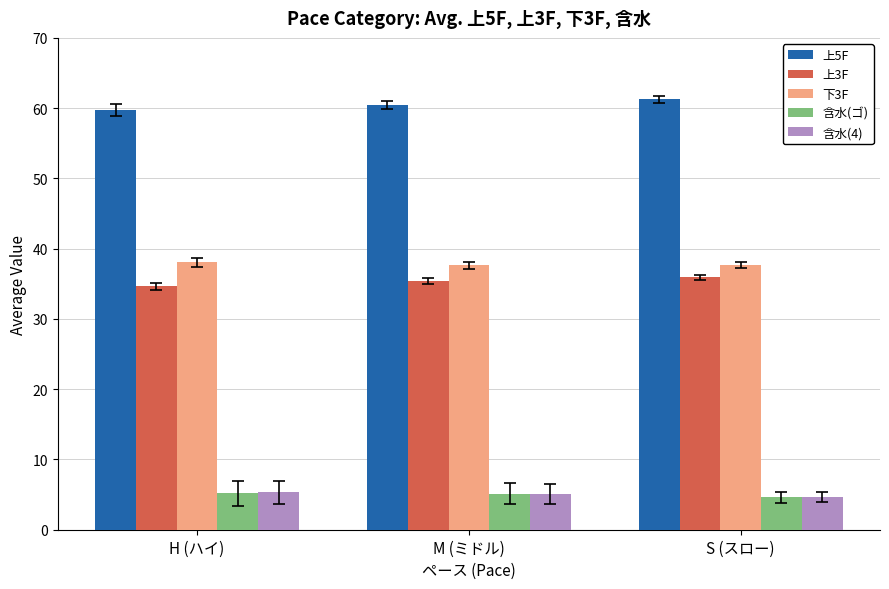

What is the average value of the 上3F series?

35.3